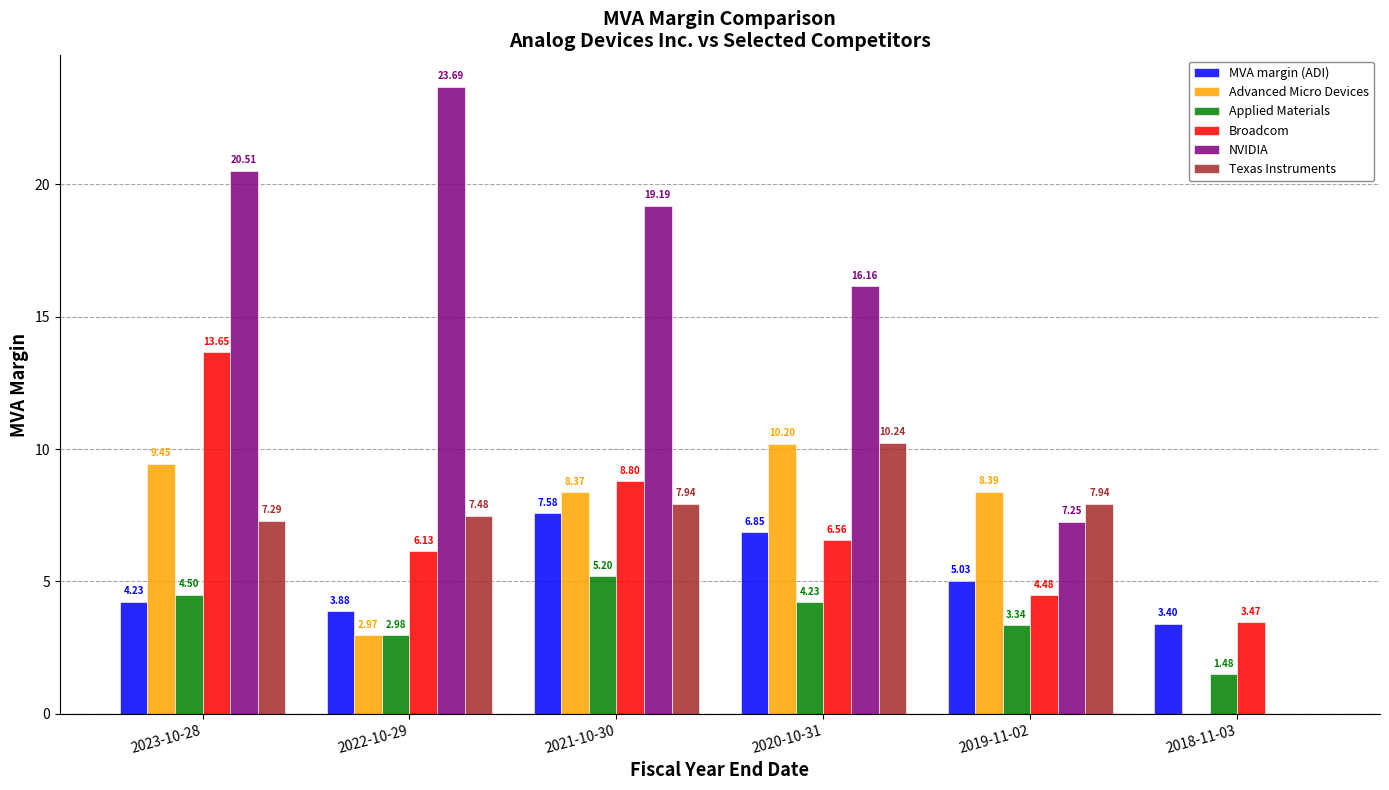

Count the number of categories in the chart.

6